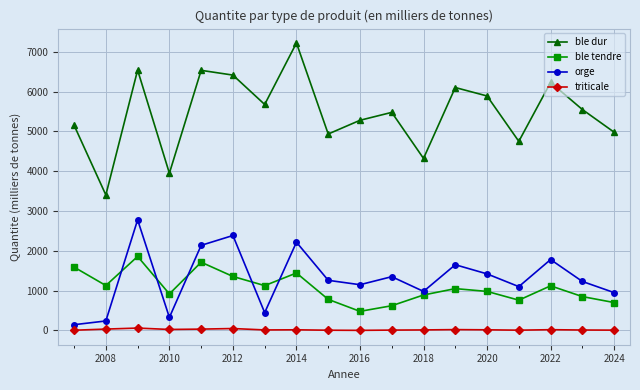

What is the value of the orge point at the 5th from the left?

2137.1